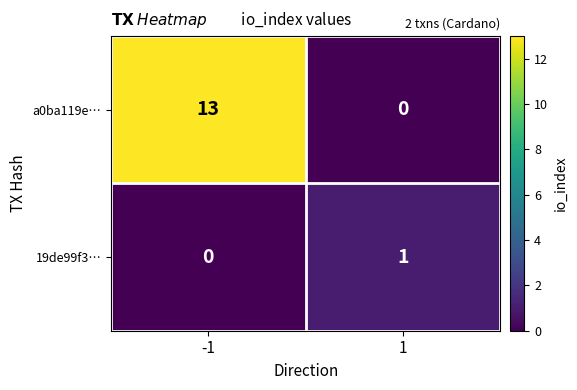

Reading right to left, transcribe all the data shown in this chart.

a0ba119e…: 1=0	-1=13
19de99f3…: 1=1	-1=0